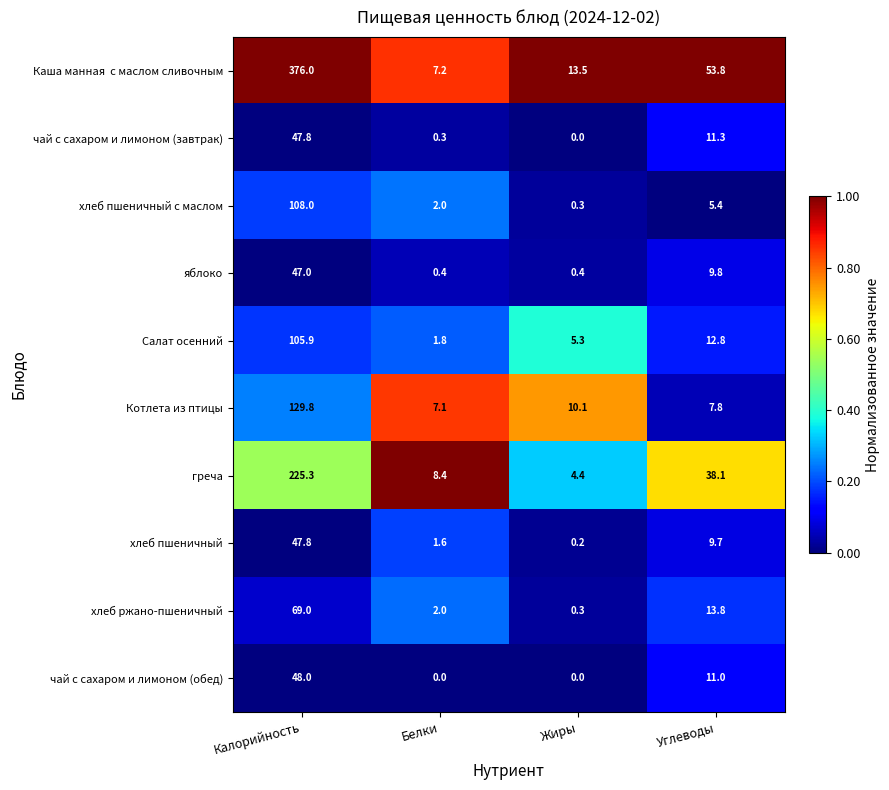

What is the spread (max minus min) of values at Белки?

8.4